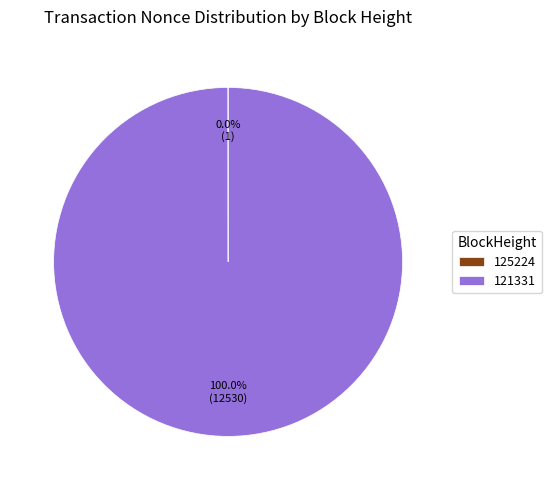

Which slice is the largest?

121331